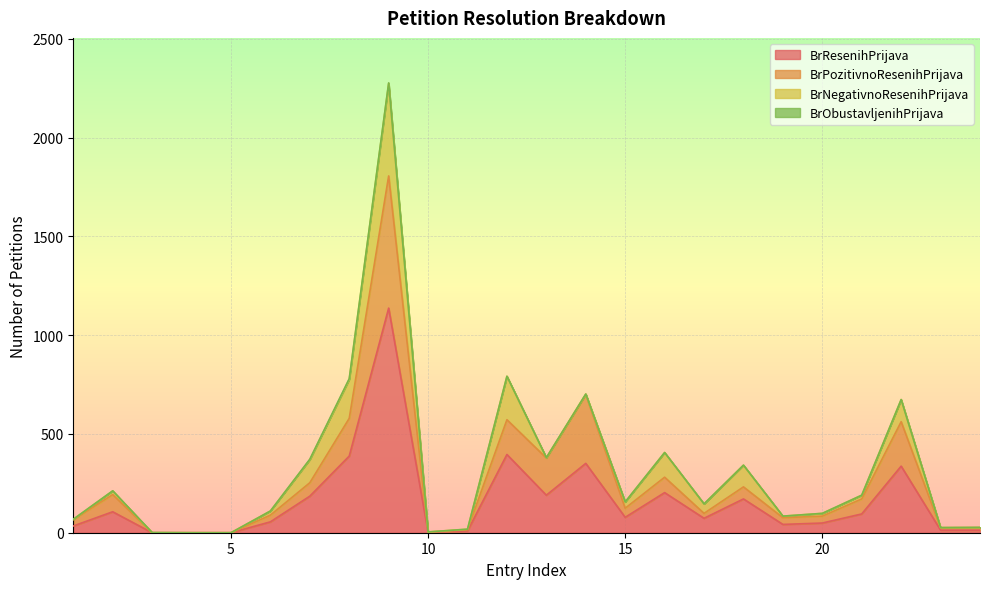

What is the highest value of the BrResenihPrijava series?

1137